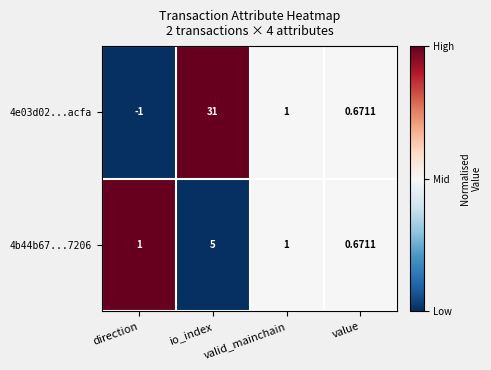

Which series has the largest range (max minus min)?

4e03d02...acfa